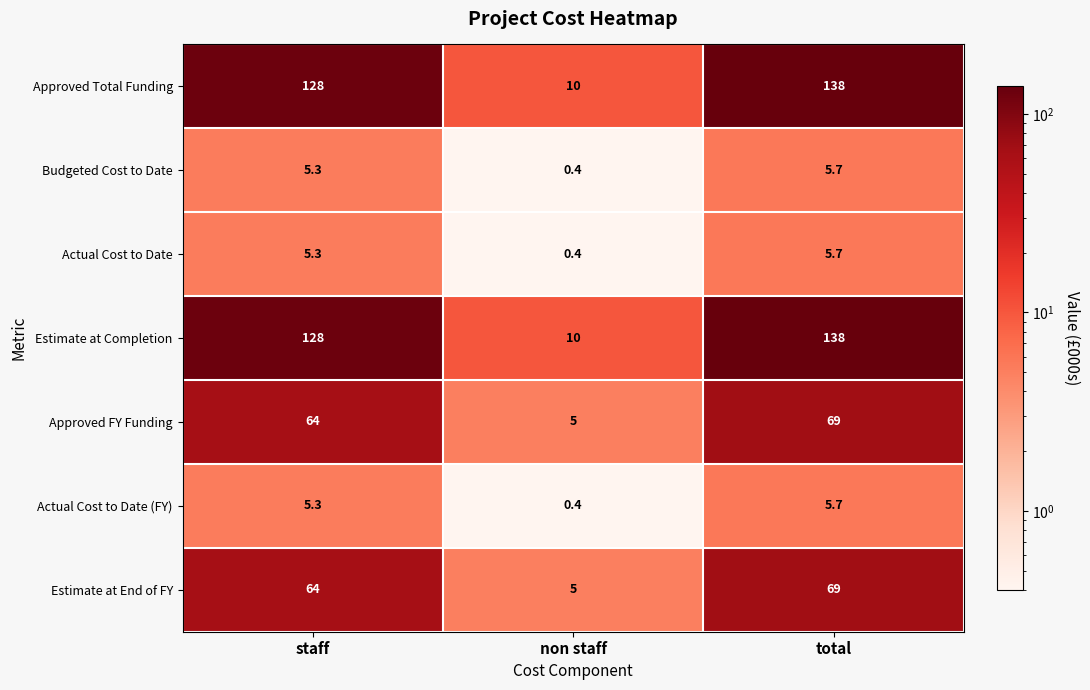

Reading left to right, what are all the values shown in this chart?

Approved Total Funding: staff=128.0	non staff=10.0	total=138.0
Budgeted Cost to Date: staff=5.3	non staff=0.4	total=5.7
Actual Cost to Date: staff=5.3	non staff=0.4	total=5.7
Estimate at Completion: staff=128.0	non staff=10.0	total=138.0
Approved FY Funding: staff=64.0	non staff=5.0	total=69.0
Actual Cost to Date (FY): staff=5.3	non staff=0.4	total=5.7
Estimate at End of FY: staff=64.0	non staff=5.0	total=69.0